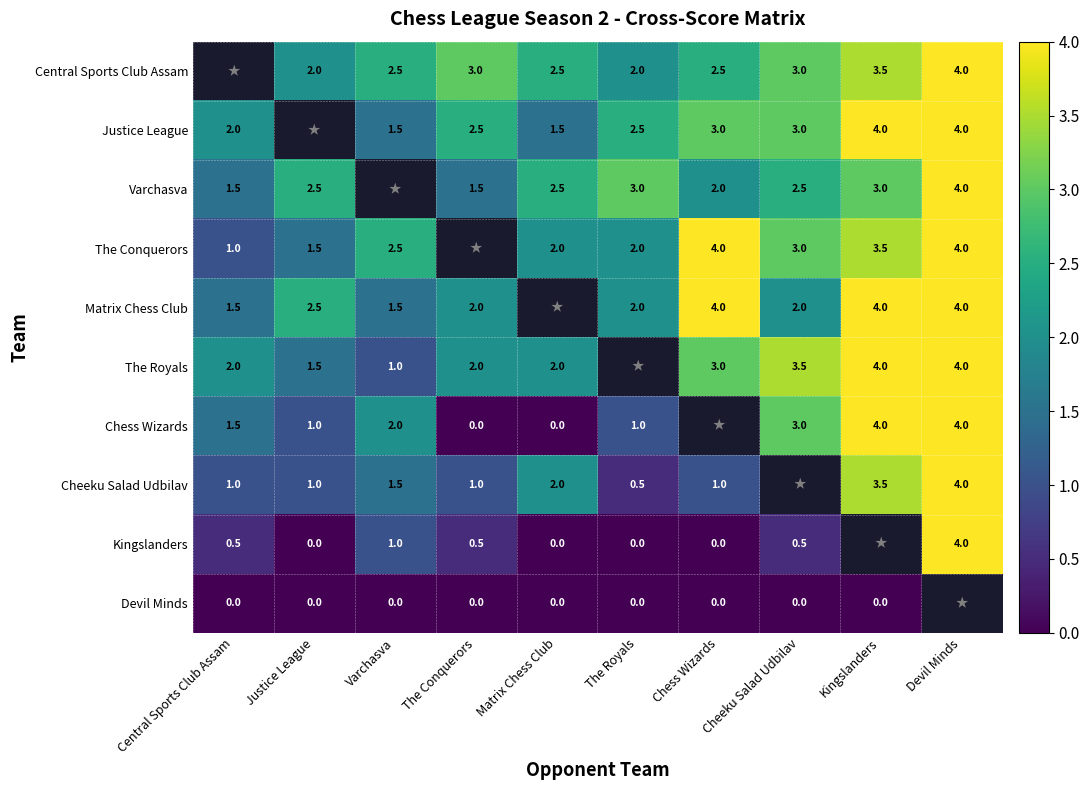

True or false: Central Sports Club Assam has a value of 3.0 at Cheeku Salad Udbilav.

True